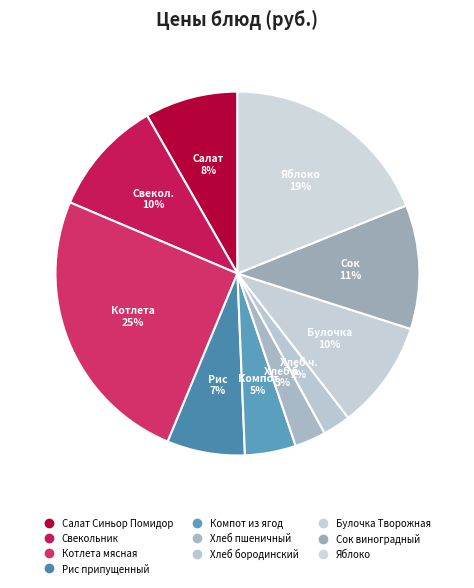

Does Свекольник account for over 50% of the chart?

No